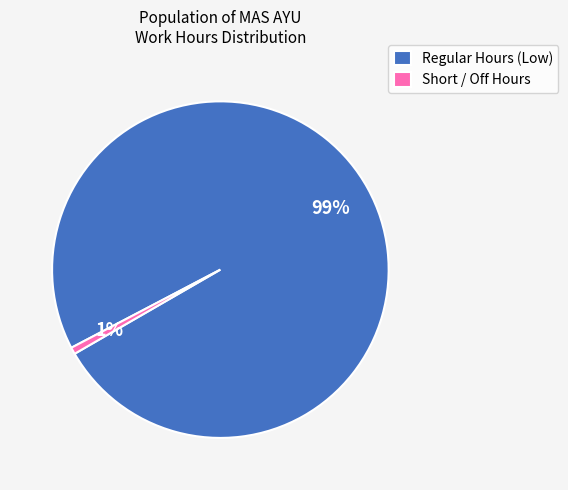

To the nearest percent, what is the average slice percentage?

50%